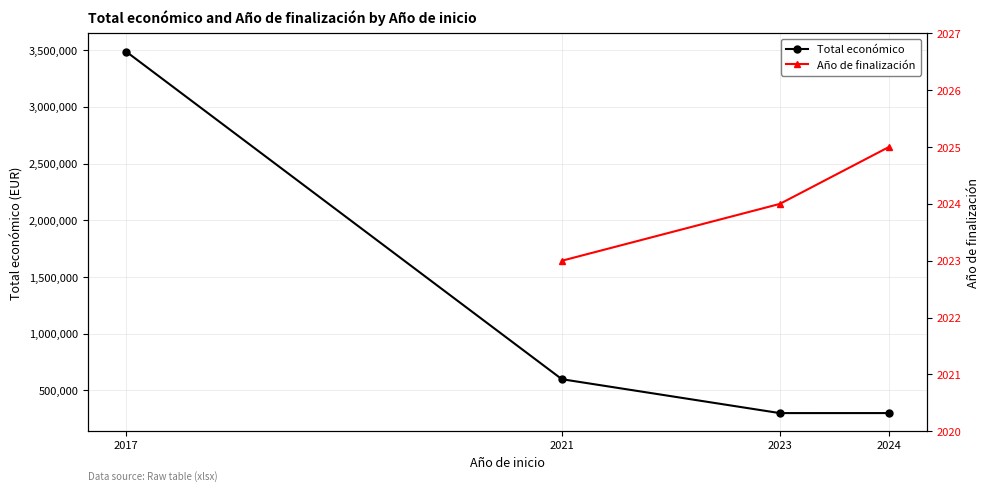

Does the chart have visible grid lines?

Yes